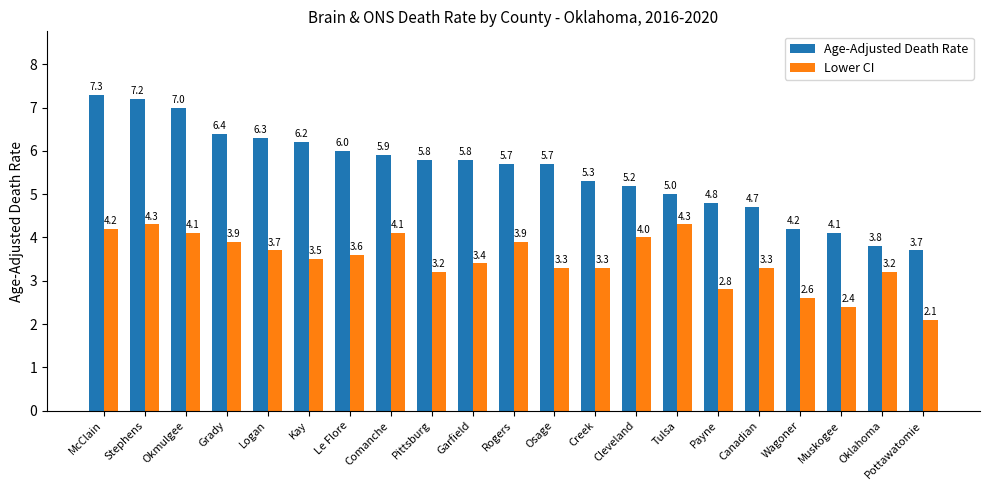

Where does the Age-Adjusted Death Rate series first go above 5?

McClain